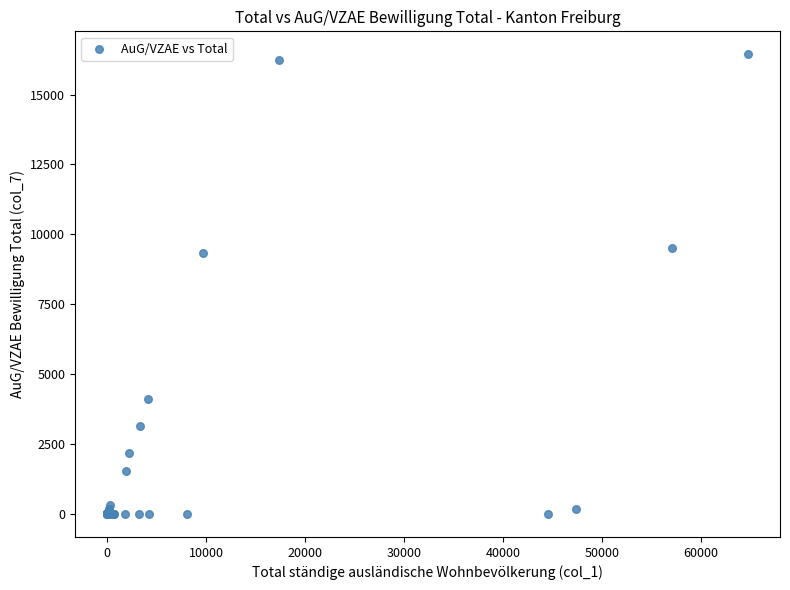

What Y value in the scatter plot is closest to 8219?

9323